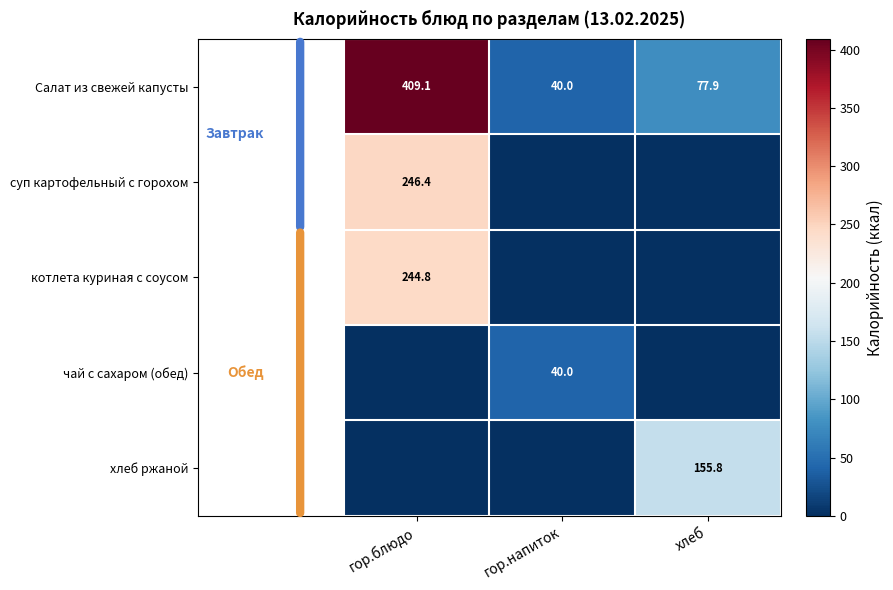

What is the minimum value for Салат из свежей капусты?

40.0